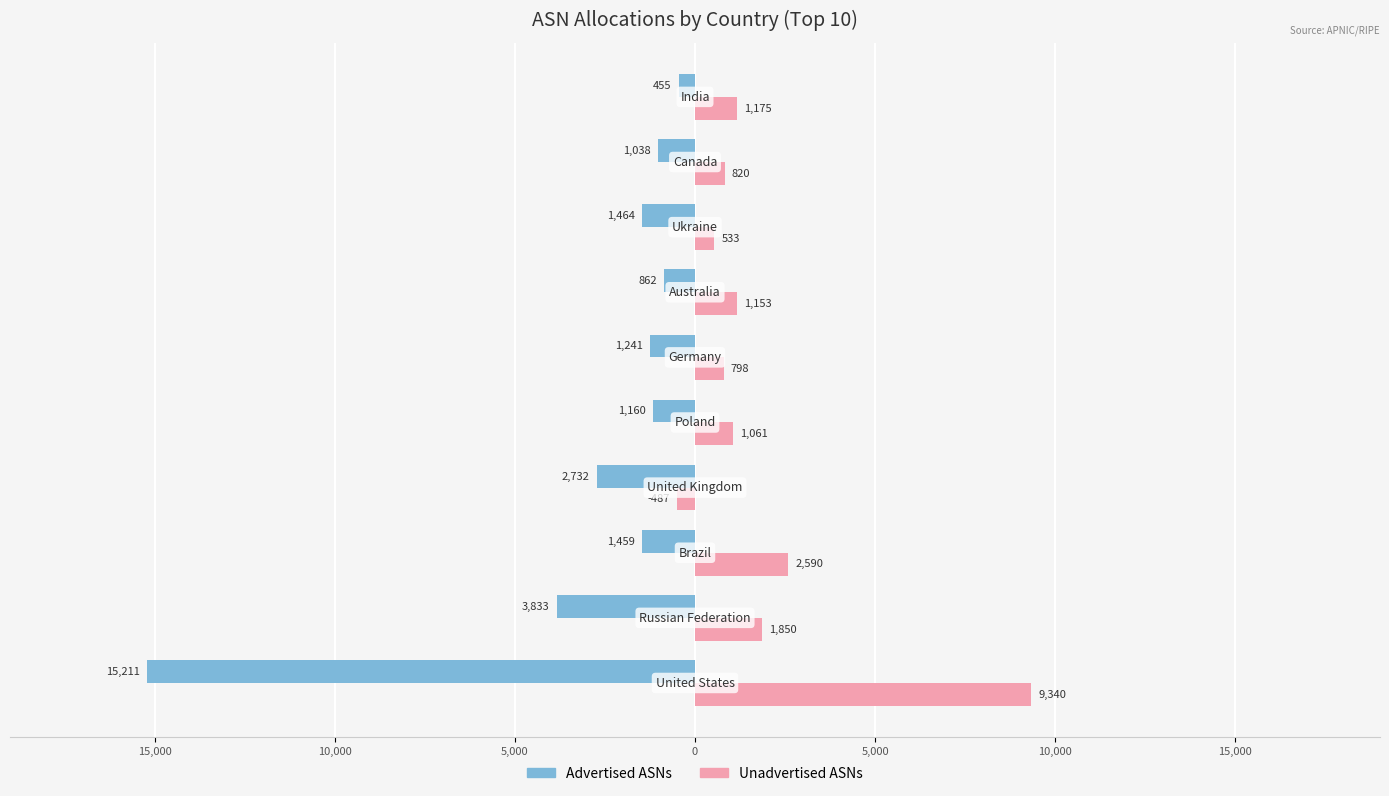

What are all the series names shown in the legend?

Advertised ASNs, Unadvertised ASNs